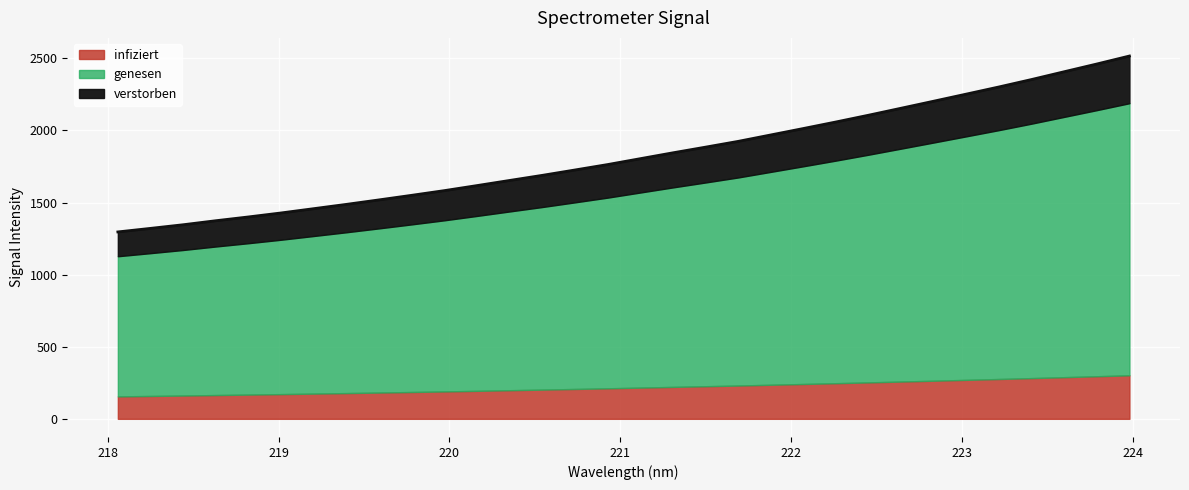

True or false: there are more than 2 points higher than both neighbors.

False